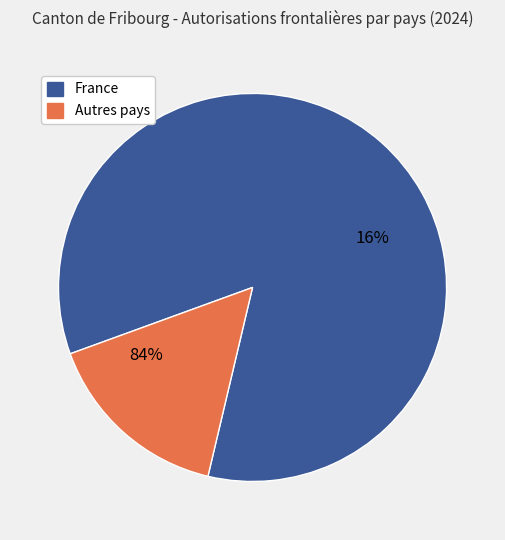

Is France the majority of the pie?

Yes